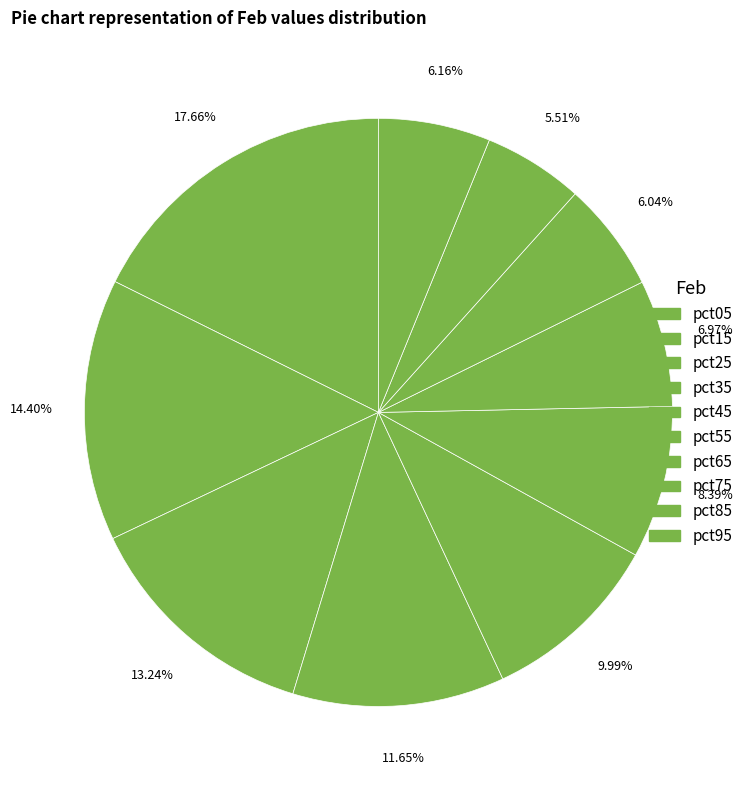

Does pct55 represent more than half of the total?

No